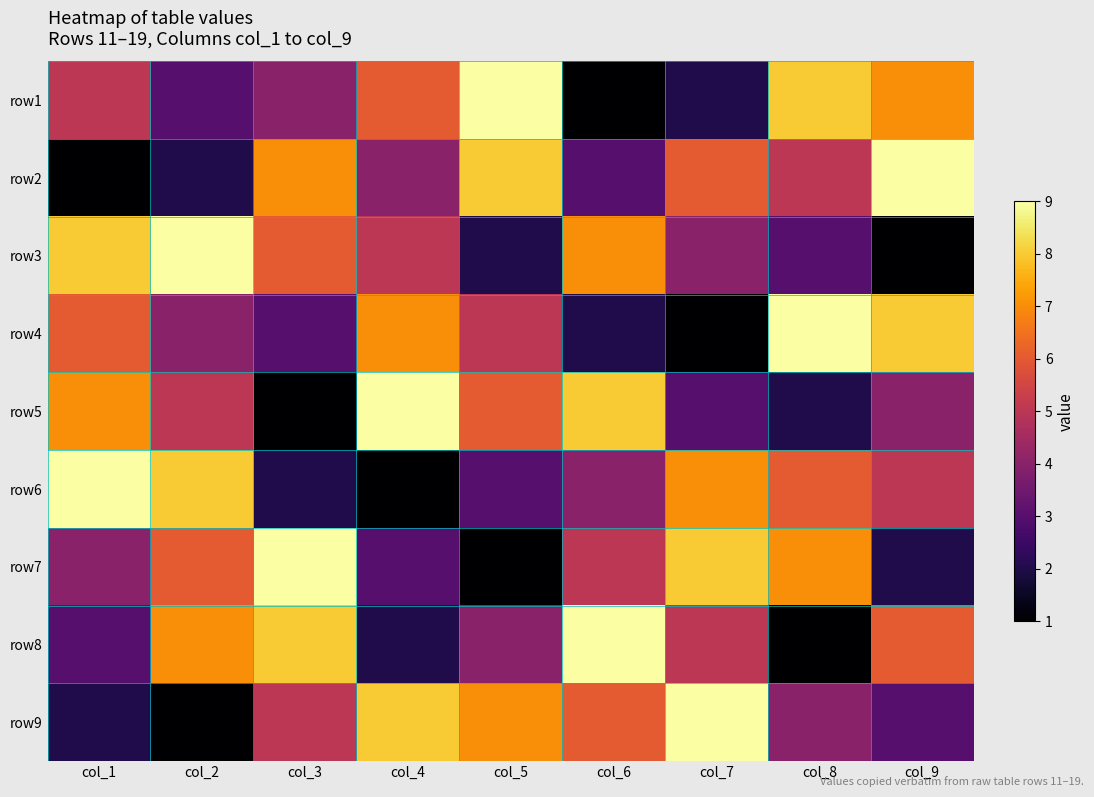

What is the total value across all series at col_9?

45